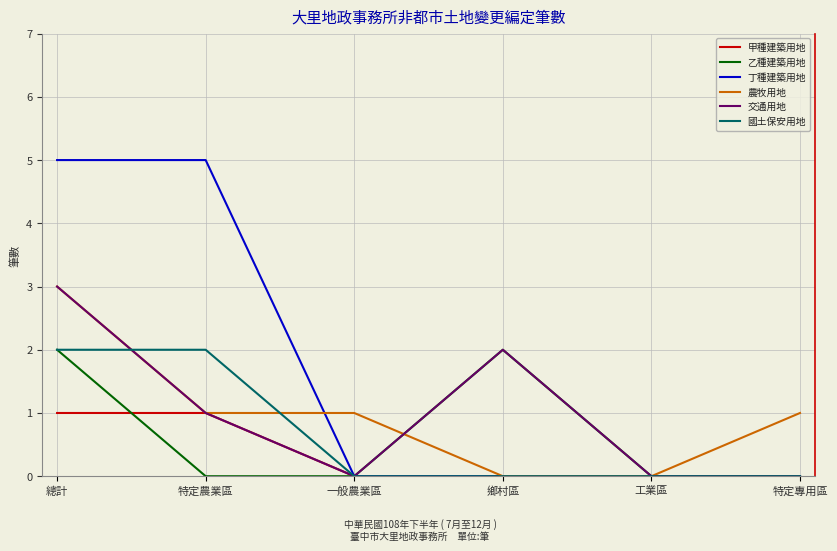

Between which two adjacent categories do 乙種建築用地 and 甲種建築用地 first intersect?

總計 and 特定農業區